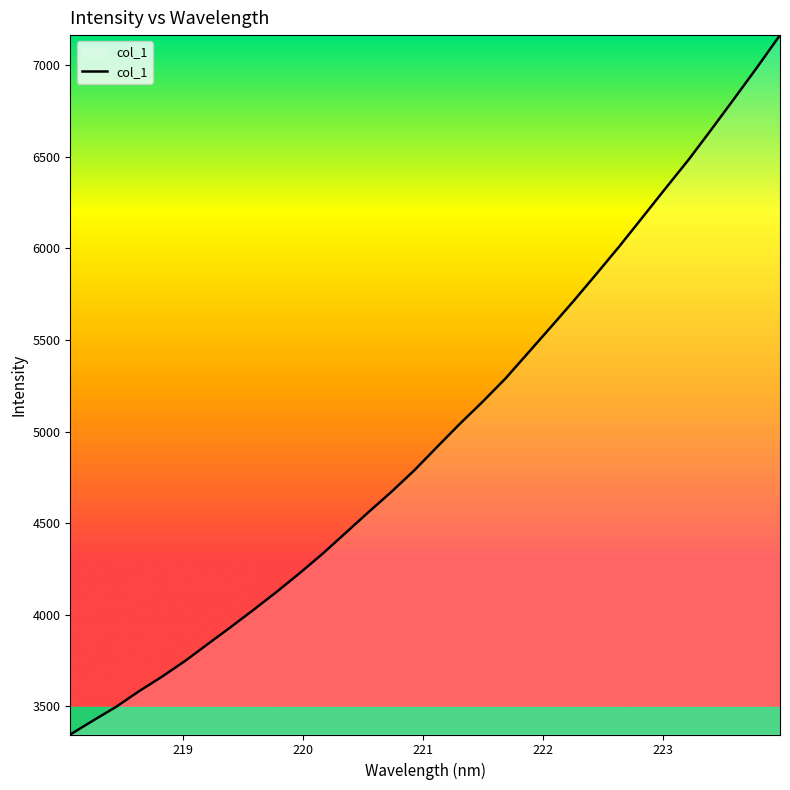

What is the maximum value shown in the chart?

7164.8